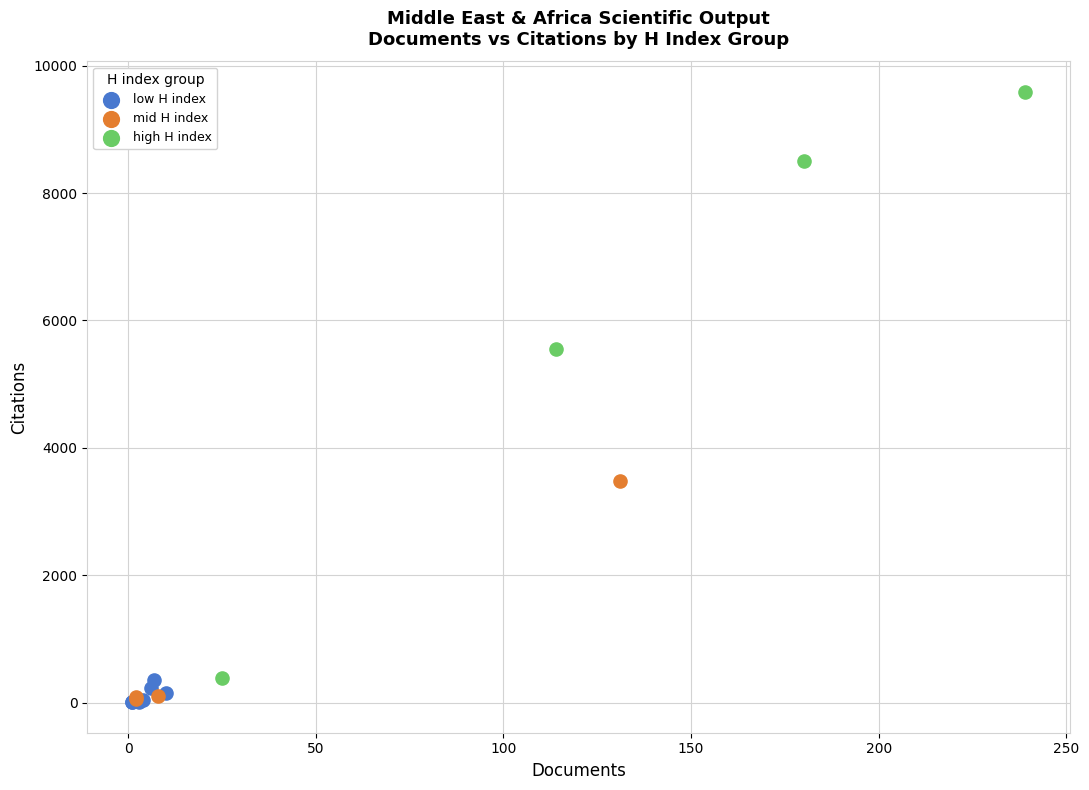

What are all the series names shown in the legend?

low H index, mid H index, high H index